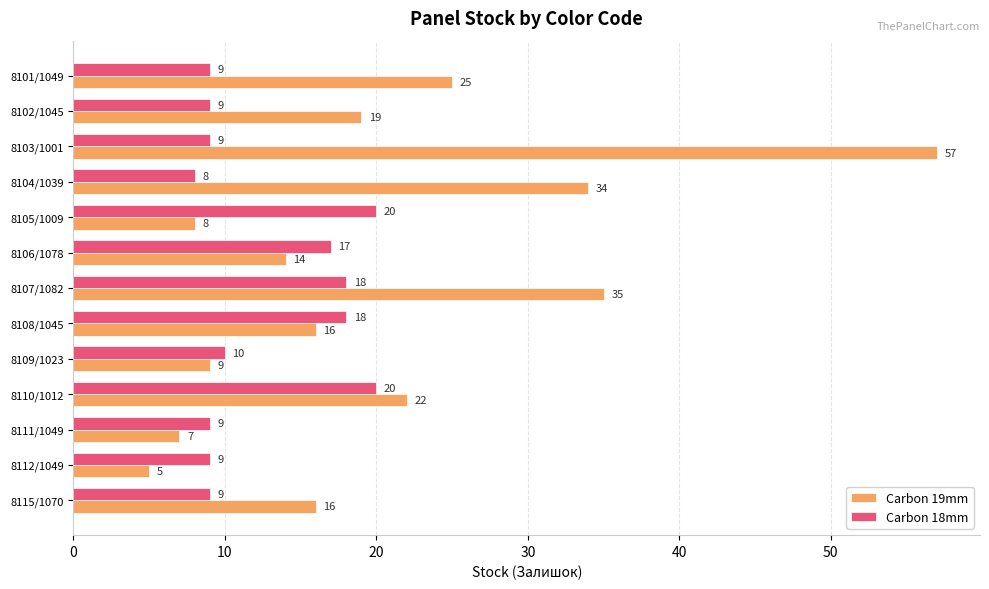

Rank the series by their maximum value, from highest to lowest.

Carbon 19mm, Carbon 18mm